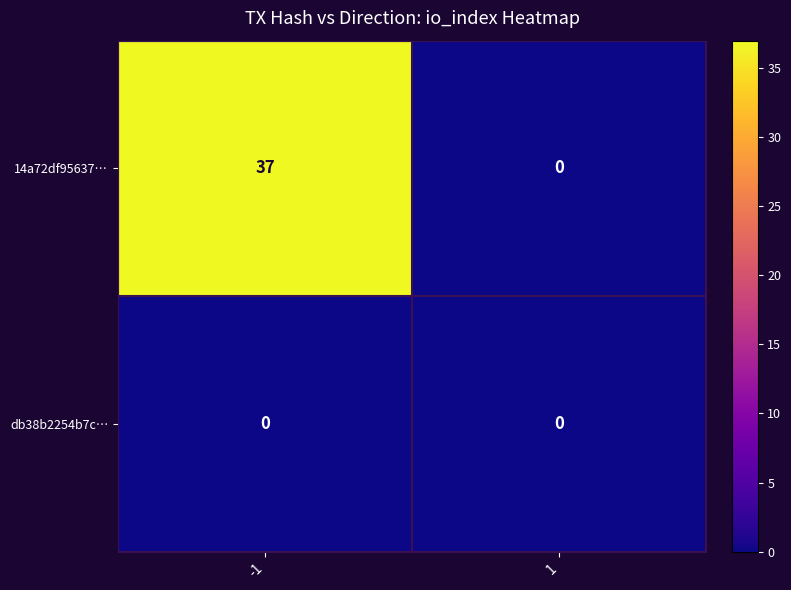

What is the difference between the maximum and minimum values in the 14a72df95637… series?

37